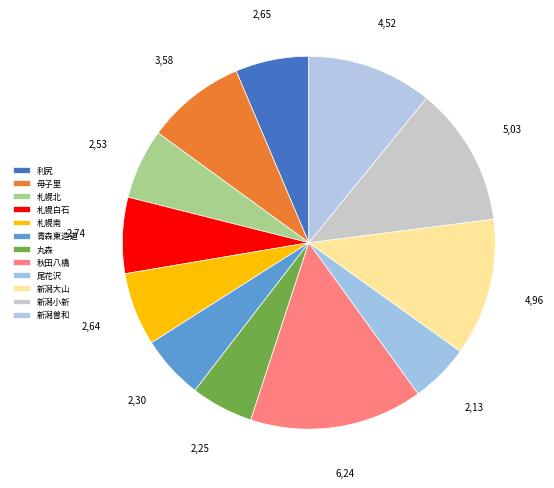

To the nearest percent, what portion does 尾花沢 represent?

5%